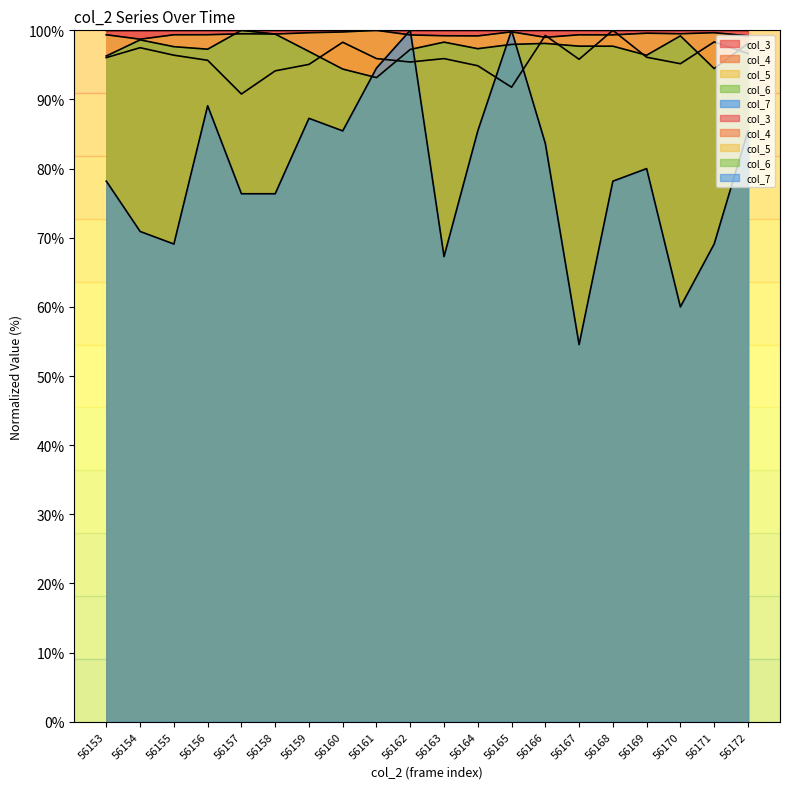

Which series has the largest range (max minus min)?

col_7